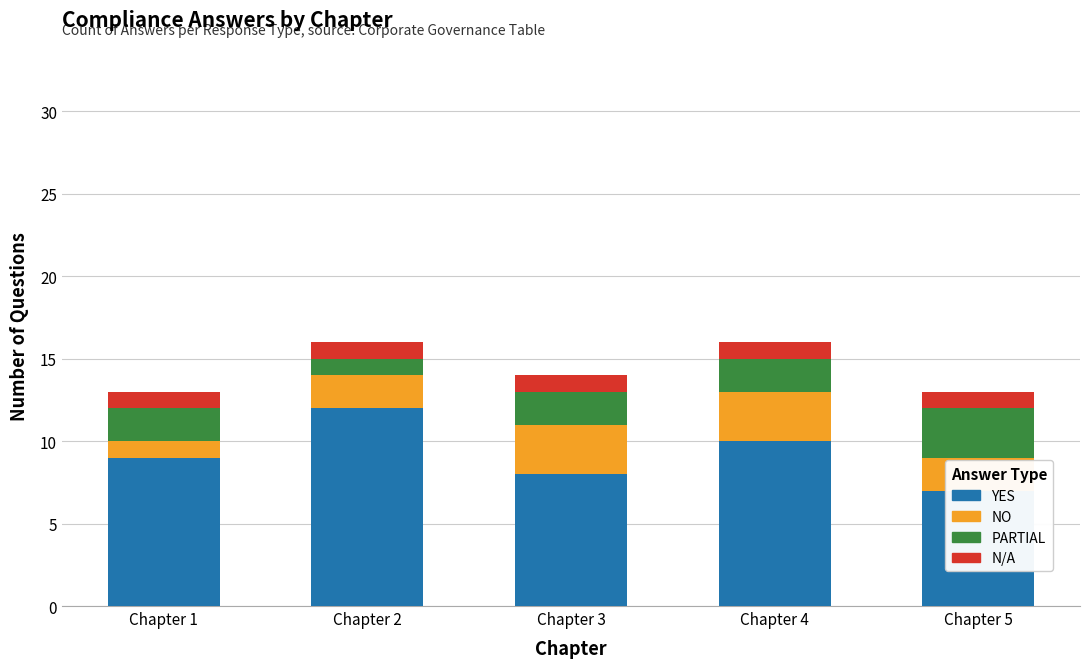

At which label does PARTIAL reach its peak?

Chapter 5